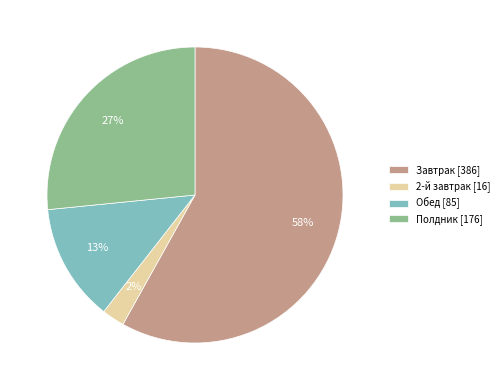

Does Полдник account for over 50% of the chart?

No